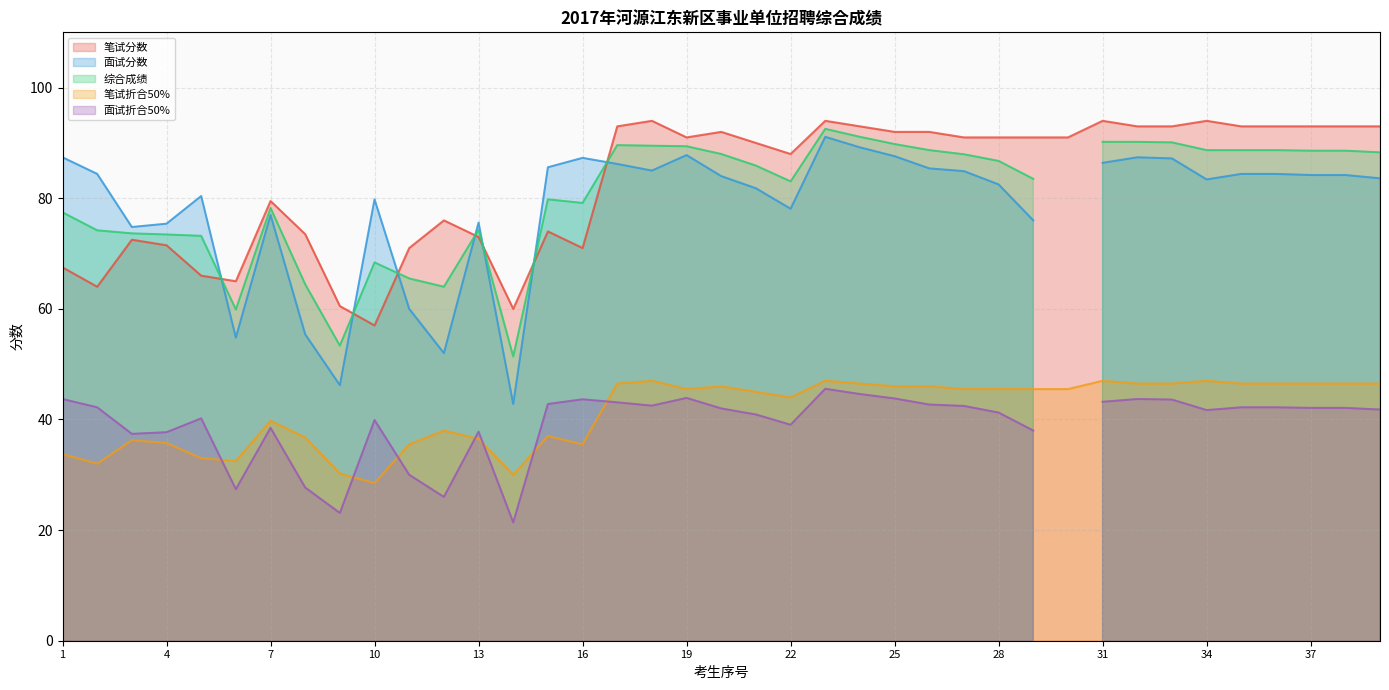

What is the value of the 笔试分数 point at the 12th from the left?

76.0